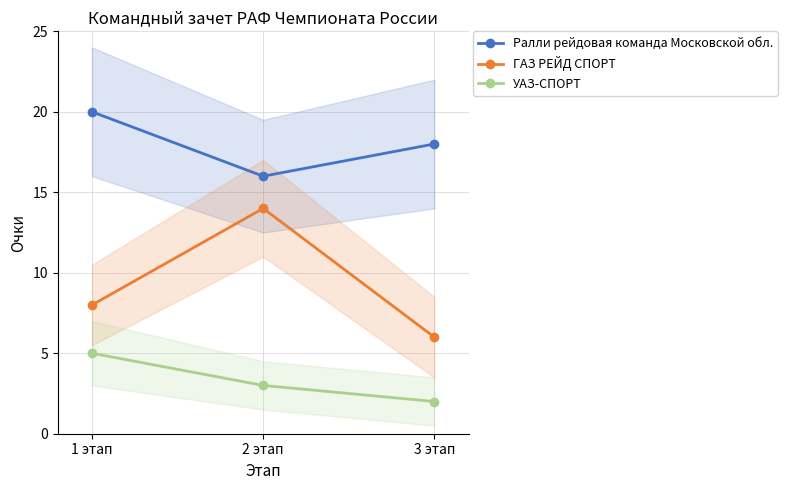

At which label does ГАЗ РЕЙД СПОРТ reach its minimum?

3 этап